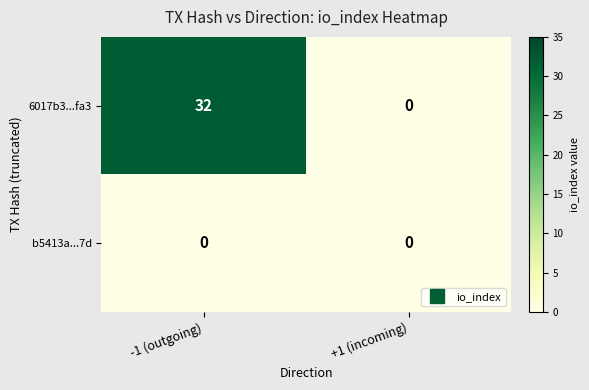

Reading right to left, transcribe all the data shown in this chart.

6017b3...fa3: 0	32
b5413a...7d: 0	0